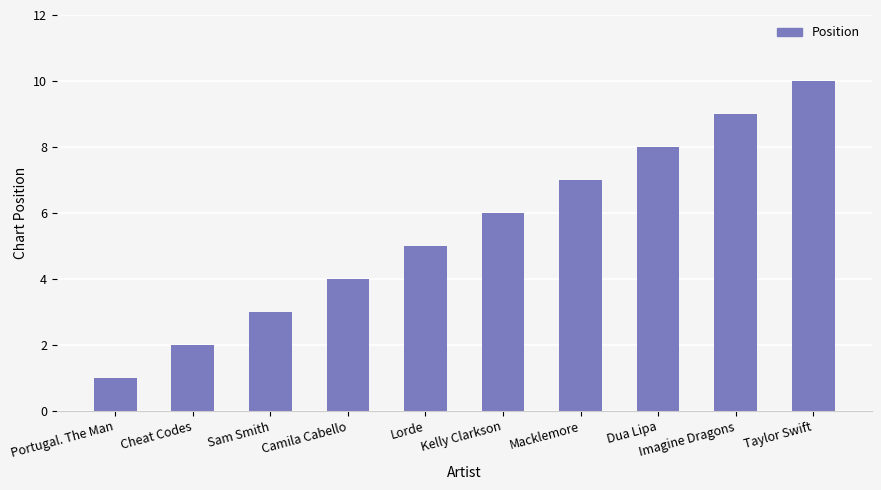

Rank the categories by value from lowest to highest.

Portugal. The Man, Cheat Codes, Sam Smith, Camila Cabello, Lorde, Kelly Clarkson, Macklemore, Dua Lipa, Imagine Dragons, Taylor Swift